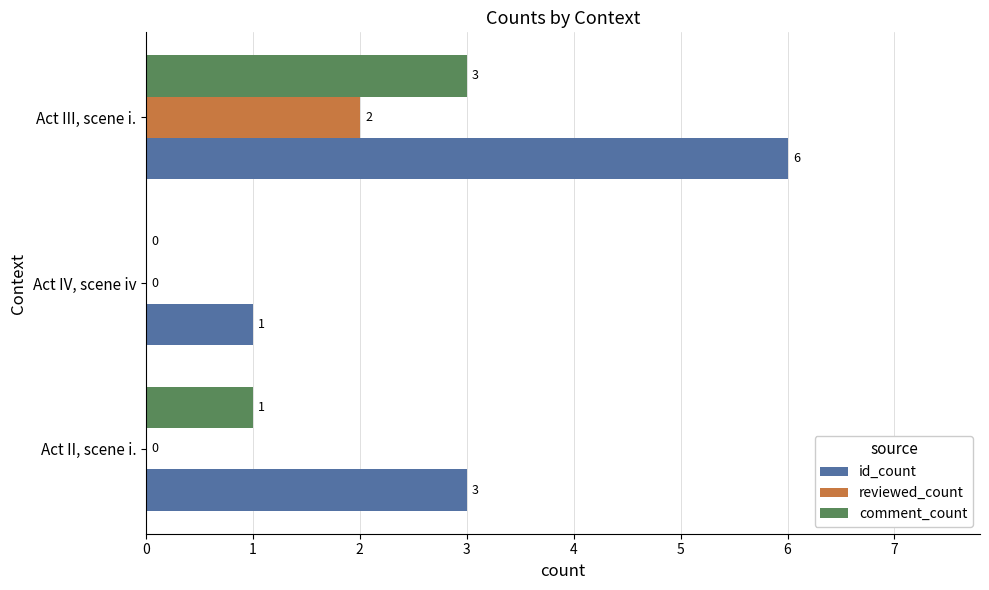

The reviewed_count series shows -1 at Act II, scene i.. True or false?

False